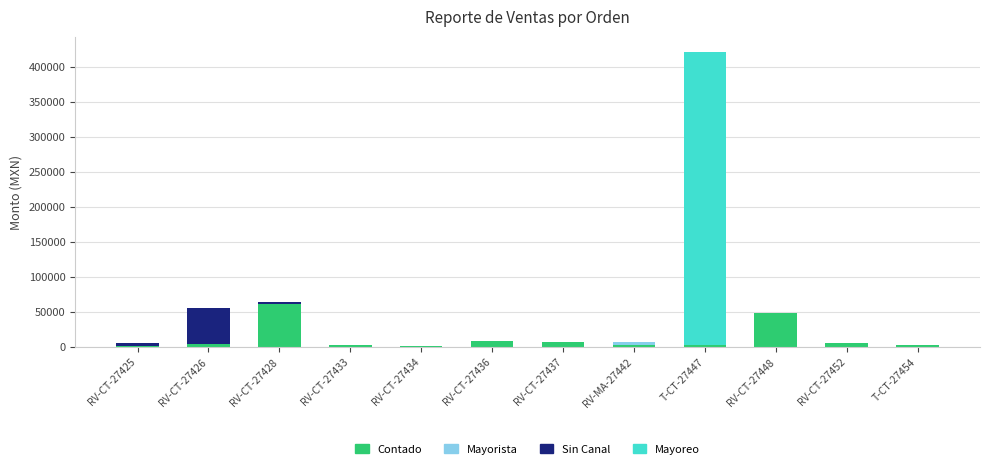

True or false: Contado has a value of 49450.0 at RV-CT-27448.

True